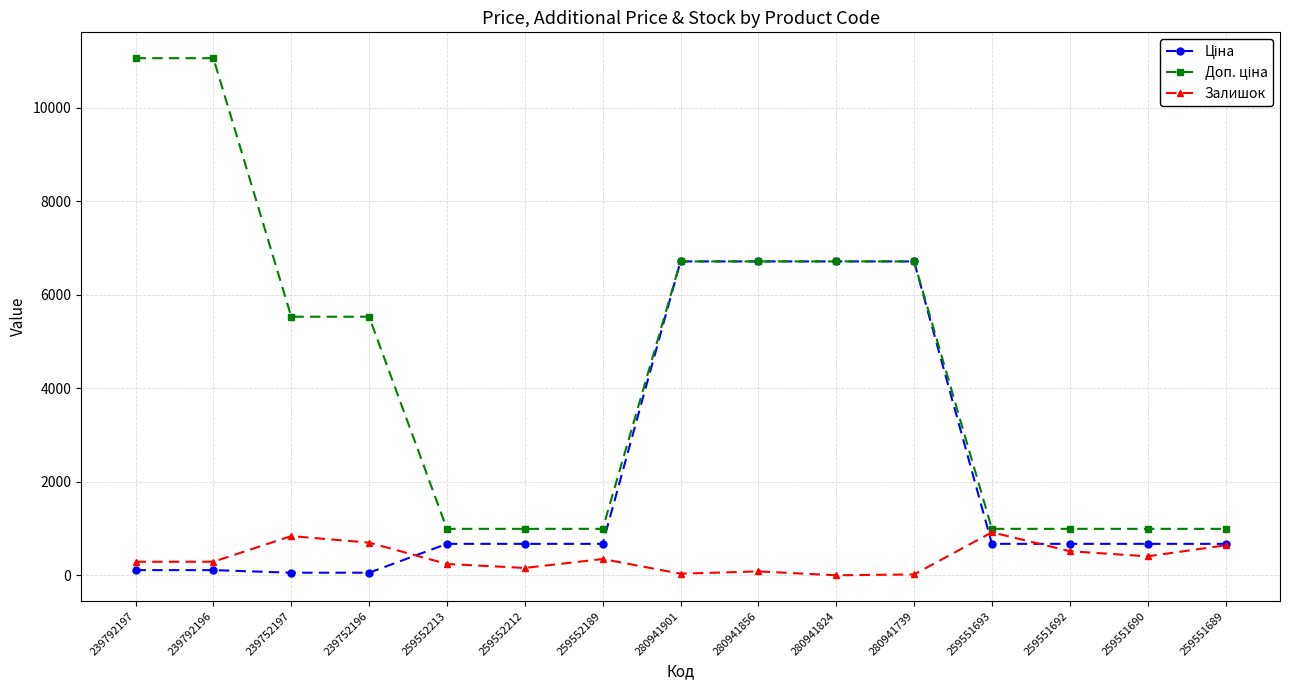

At how many categories does at least one series exceed 4702?

8